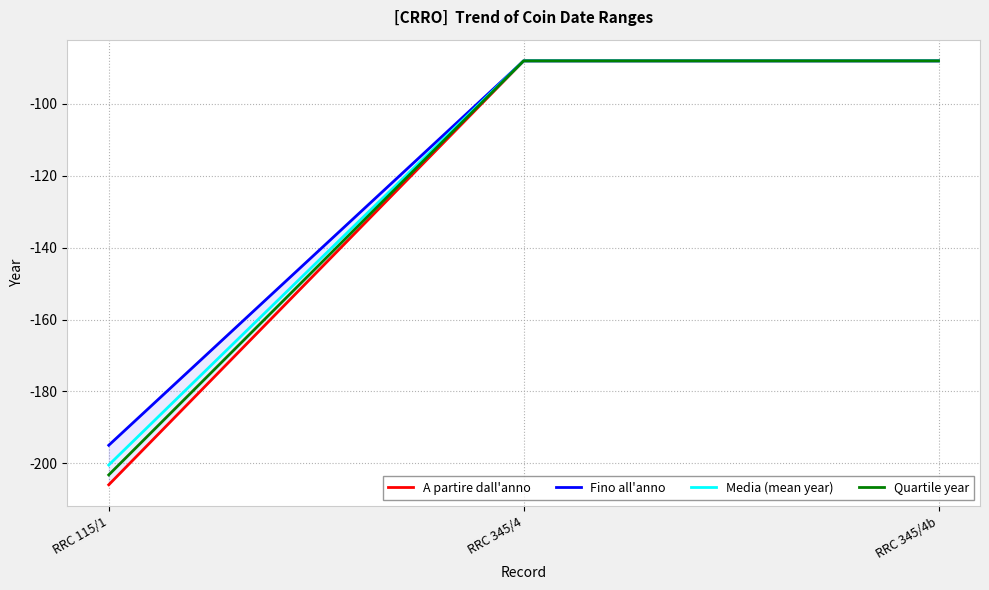

Reading right to left, list all the values displayed in this chart.

A partire dall'anno: RRC 345/4b=-88.0	RRC 345/4=-88.0	RRC 115/1=-206.0
Fino all'anno: RRC 345/4b=-88.0	RRC 345/4=-88.0	RRC 115/1=-195.0
Media (mean year): RRC 345/4b=-88.0	RRC 345/4=-88.0	RRC 115/1=-200.5
Quartile year: RRC 345/4b=-88.0	RRC 345/4=-88.0	RRC 115/1=-203.2